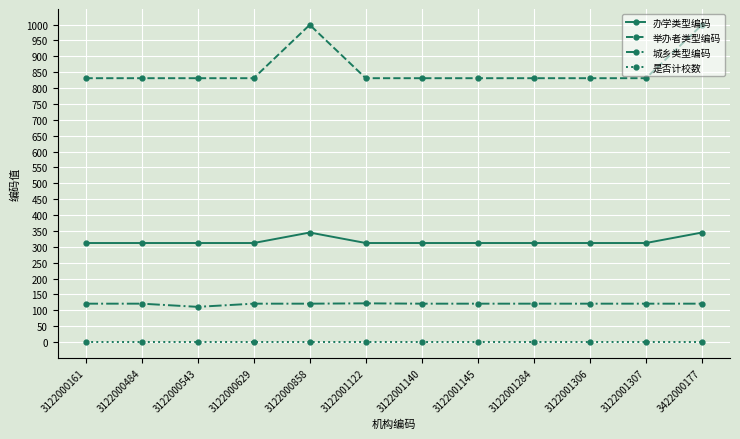

Rank the series by their maximum value, from lowest to highest.

是否计校数, 城乡类型编码, 办学类型编码, 举办者类型编码